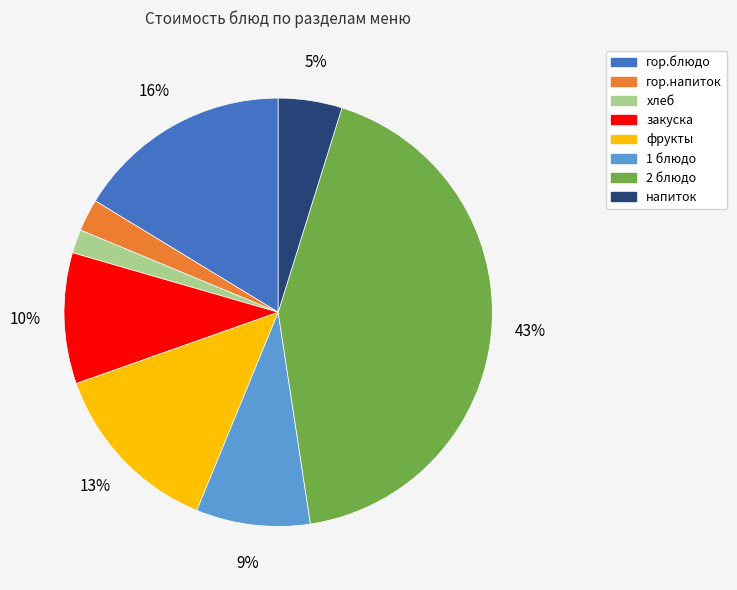

To the nearest percent, what is the combined percentage of закуска and хлеб?

12%